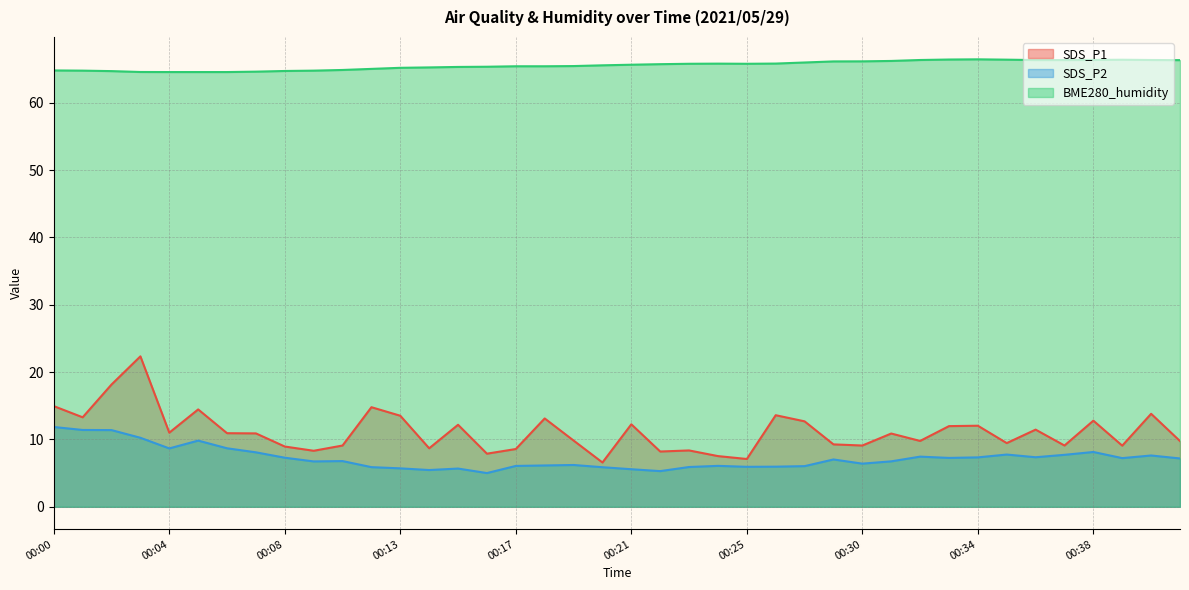

Where does the SDS_P1 series first go above 10?

00:00